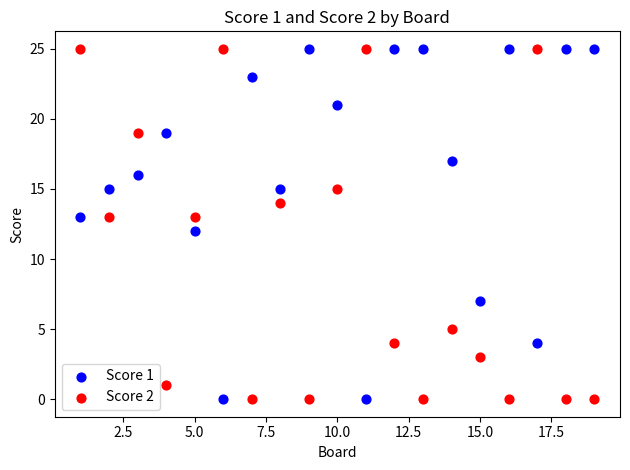

What are all the series names shown in the legend?

Score 1, Score 2